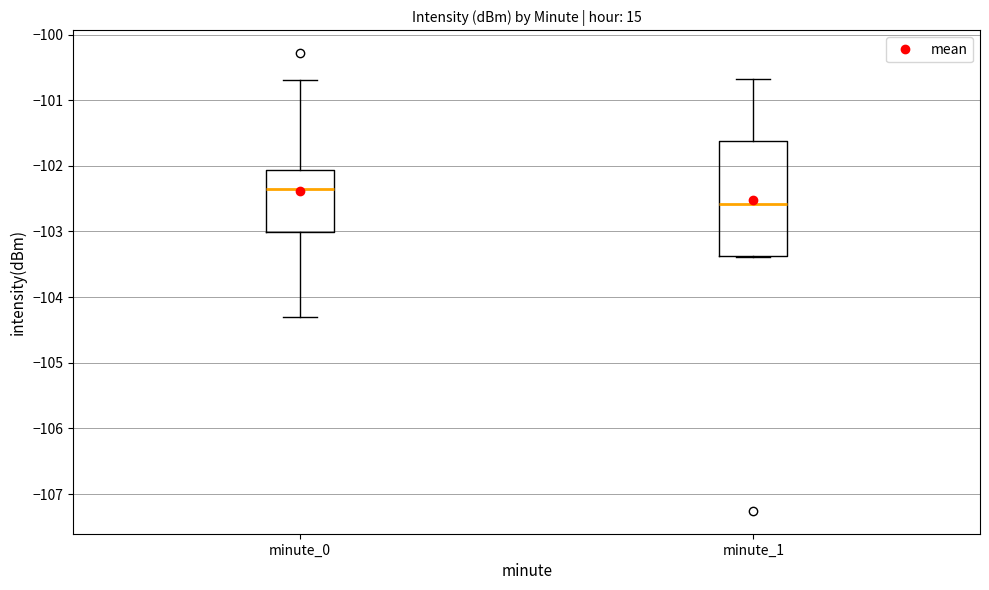

Reading left to right, read every box against the y-axis: the position of its median line, the range the box covers, and the ends of its whiskers. The values are not printed on the chart, so give them approximately, as read against the axis.

minute_0: median -102.3, box -103.0 to -102.1, whiskers -104.3 to -100.7
minute_1: median -102.6, box -103.4 to -101.6, whiskers -103.4 to -100.7